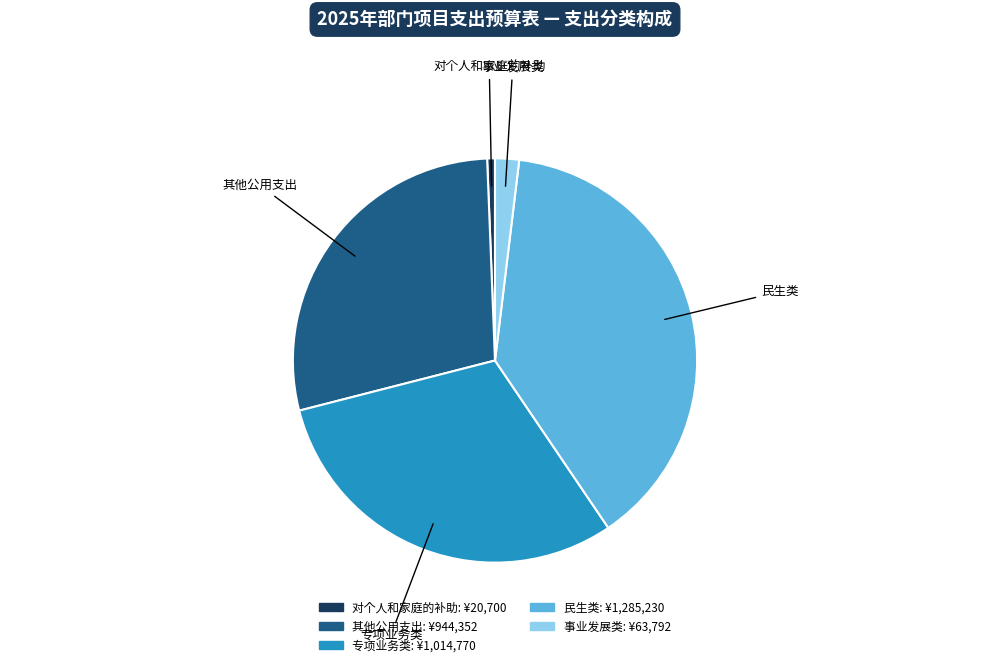

Does any single category account for the majority?

No